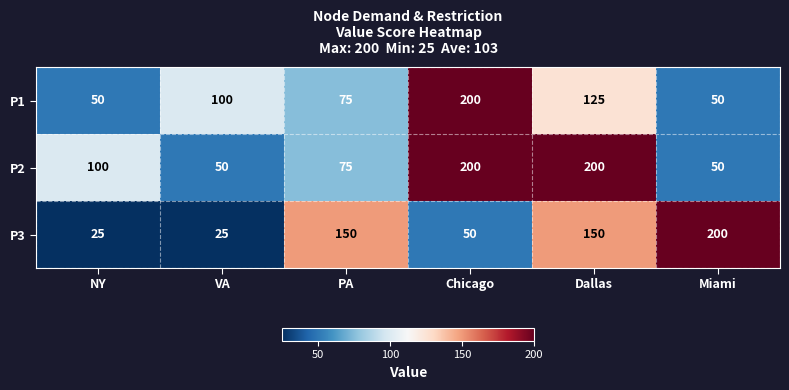

Reading left to right, transcribe all the data shown in this chart.

P1: 50	100	75	200	125	50
P2: 100	50	75	200	200	50
P3: 25	25	150	50	150	200